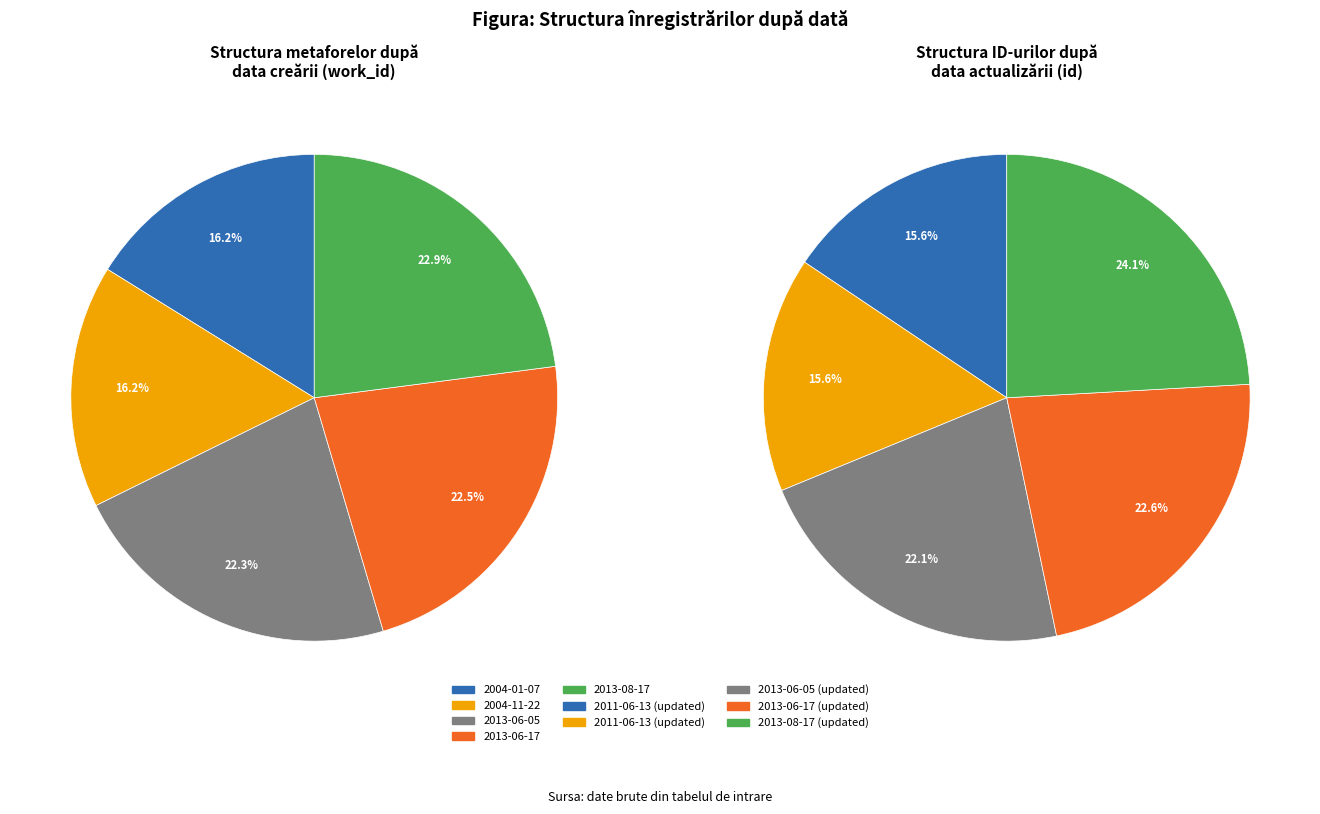

Approximately how many times larger is the value at 2004-01-07 compared to 2013-08-17?

0.7